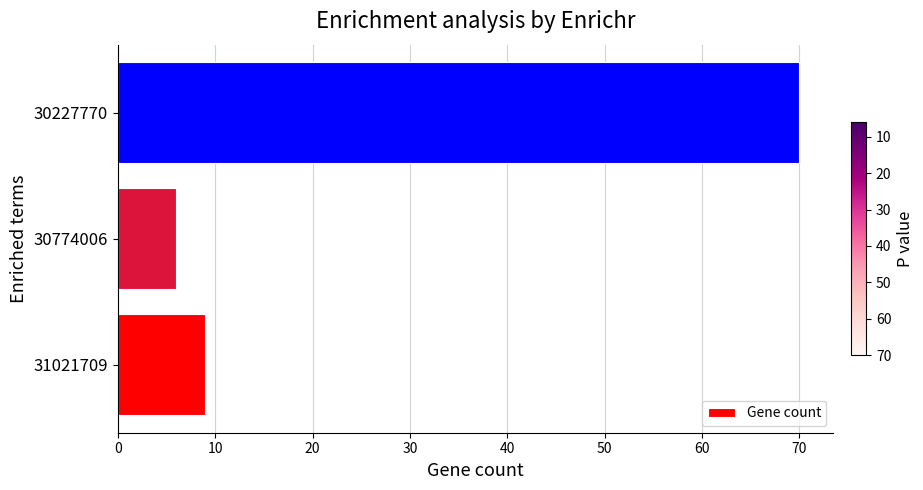

Is it true that the value at 30774006 is 6?

True